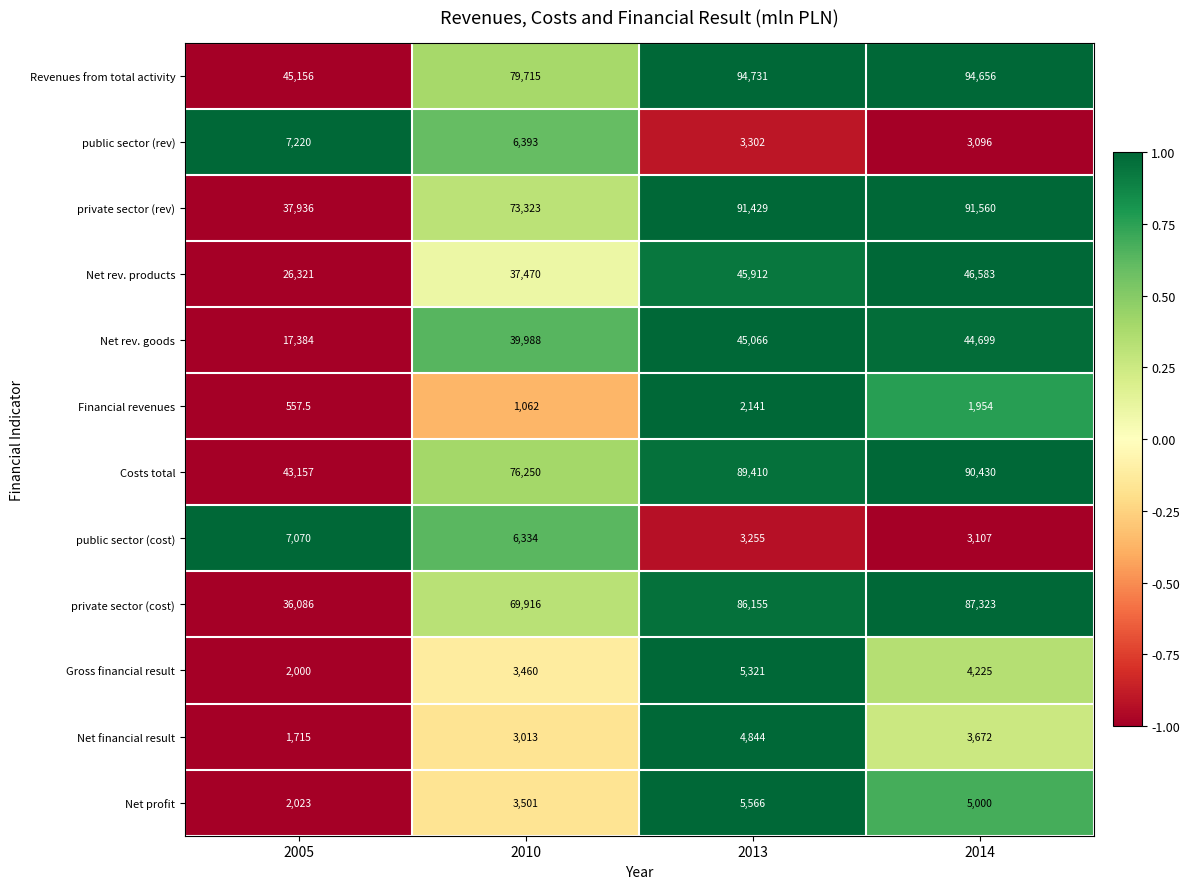

List the series in order of their peak value, lowest first.

Financial revenues, Net financial result, Gross financial result, Net profit, public sector (cost), public sector (rev), Net rev. goods, Net rev. products, private sector (cost), Costs total, private sector (rev), Revenues from total activity